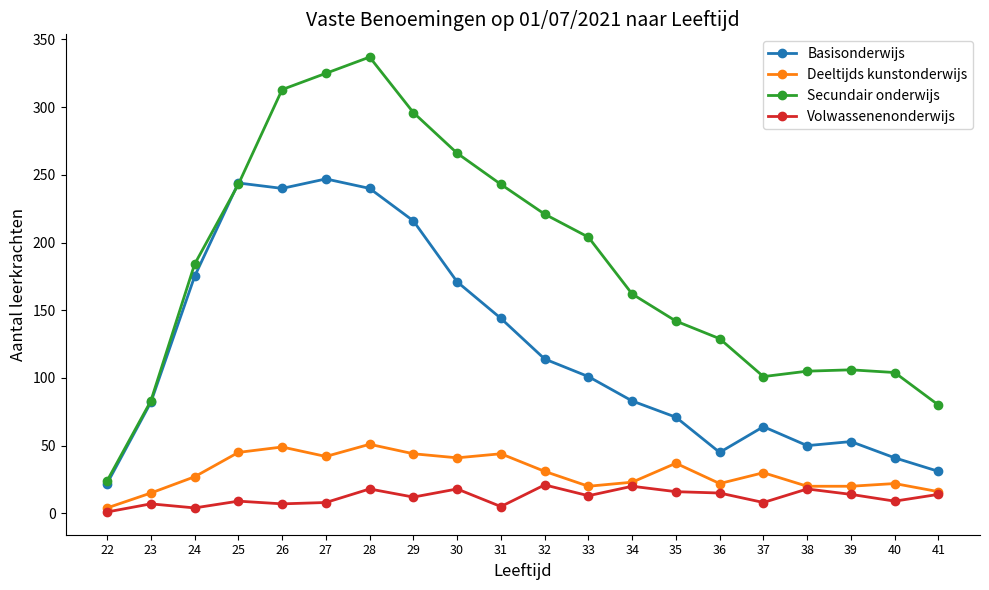

Where is Secundair onderwijs nearest to the value 180?

24